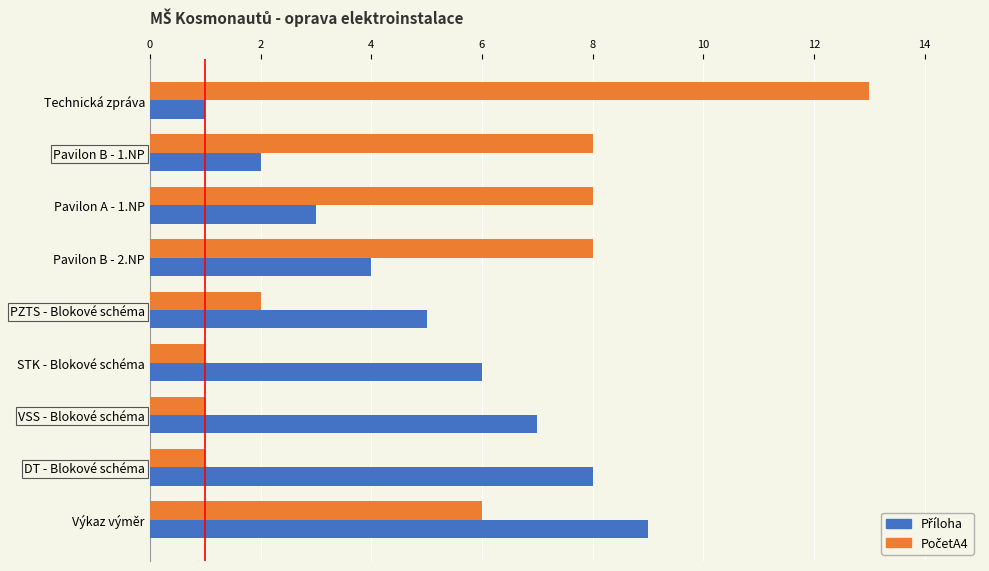

What is the total value across all series at STK - Blokové schéma?

7